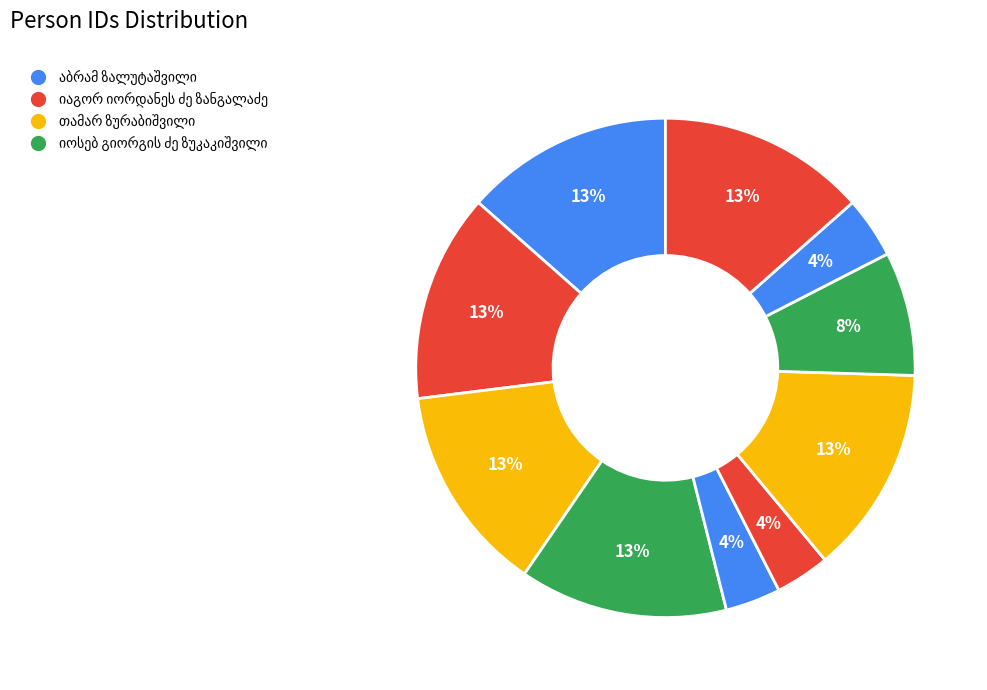

Is it true that ნიკოლოზ სვიმონის ძე ზალდასტანიშვილი is 22% of the pie?

False